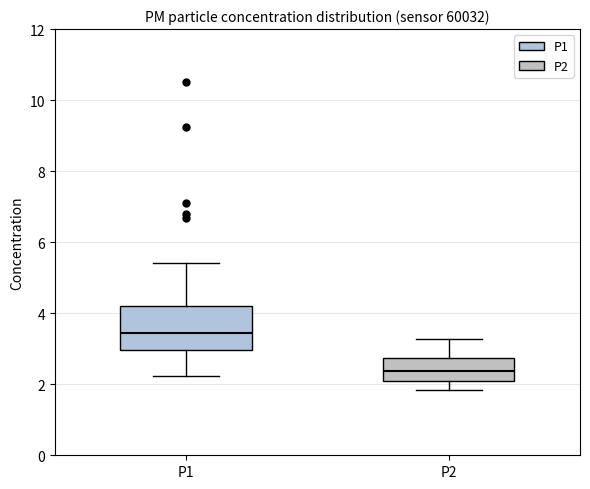

Which box's median line is the lowest?

P2